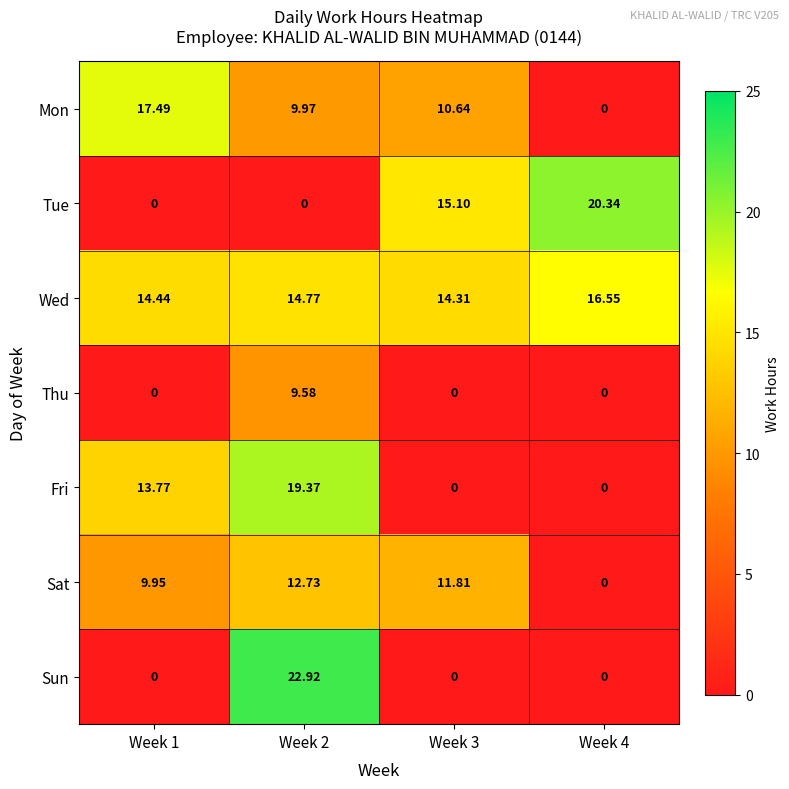

Which series has the largest total across all categories?

Wed